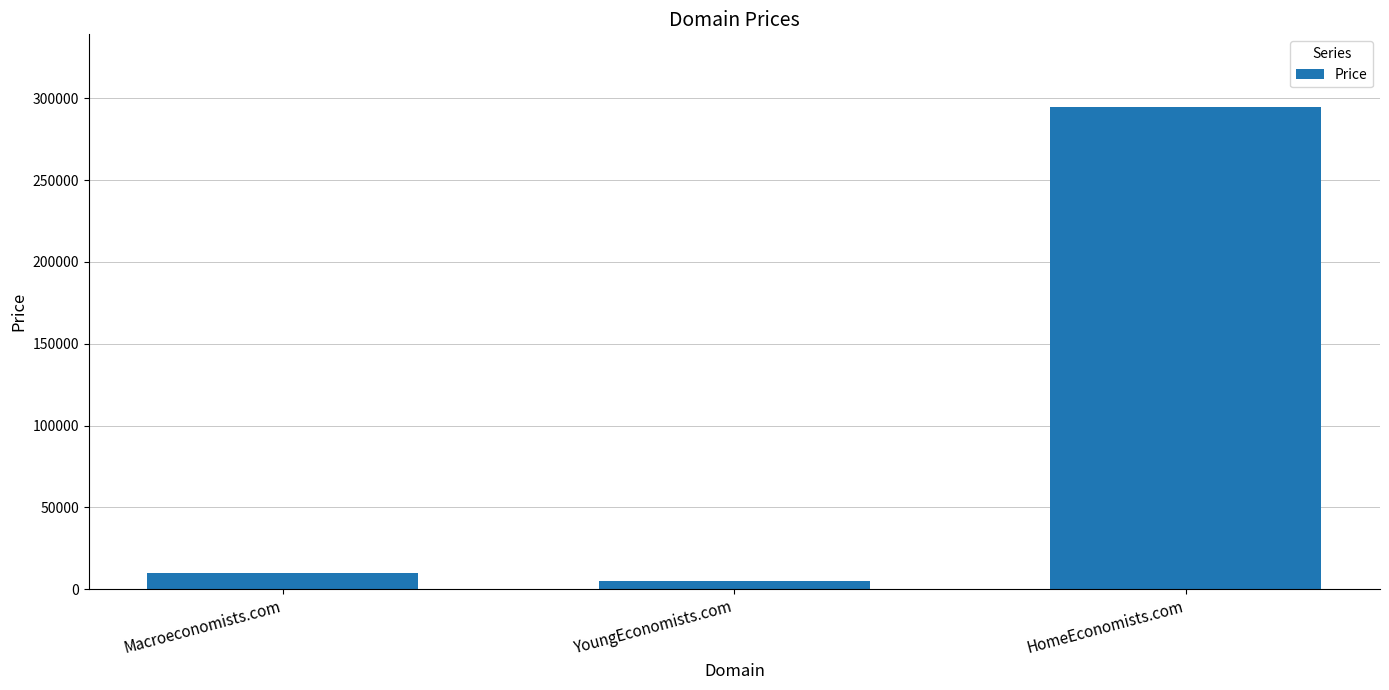

Reading left to right, extract all data points from this chart.

Macroeconomists.com=9888	YoungEconomists.com=4888	HomeEconomists.com=294888